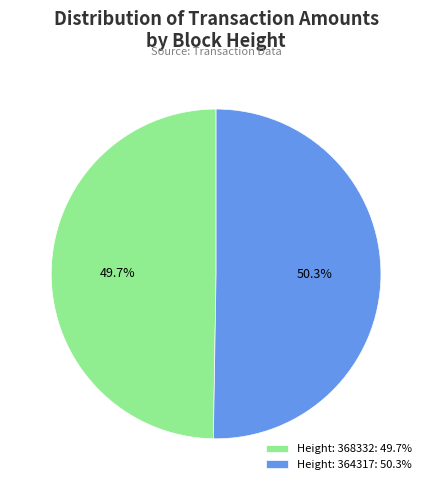

Which slice is the largest?

Height: 364317: 50.3%